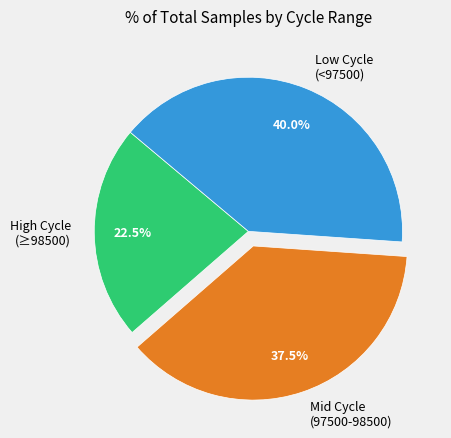

Which slice is the largest?

Low Cycle (<97500)